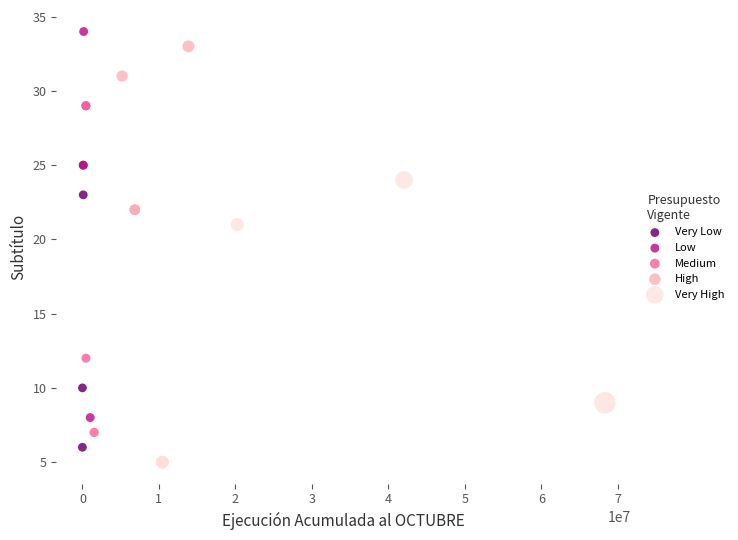

Which series has the widest spread of Y values?

High